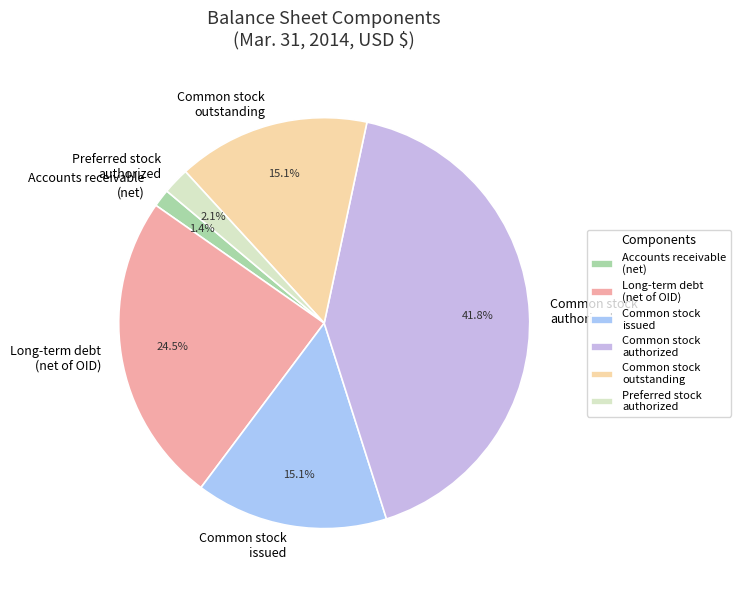

Is there any slice that represents more than half of the pie?

No